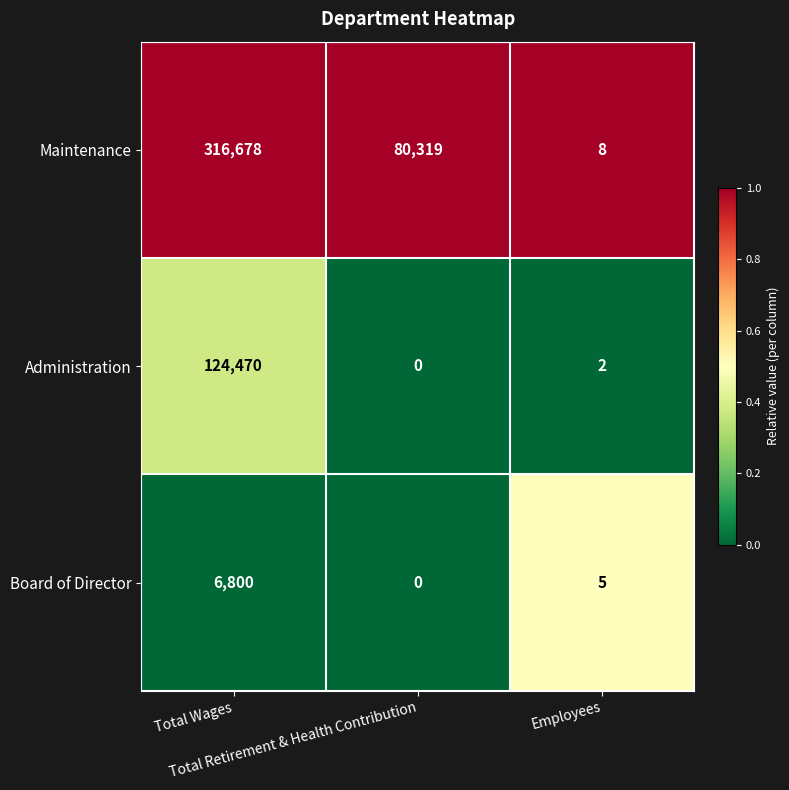

What is the total value across all series at Total Wages?

447948